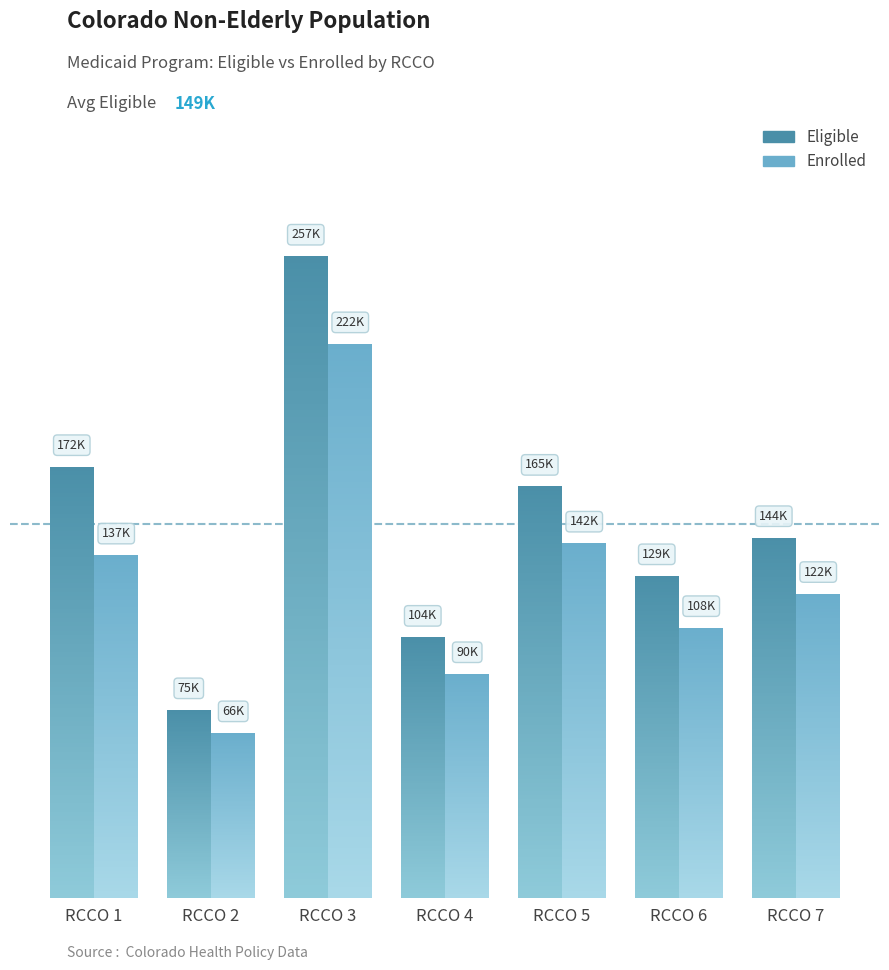

What is the difference between the maximum and minimum values in the Enrolled series?

155419.5